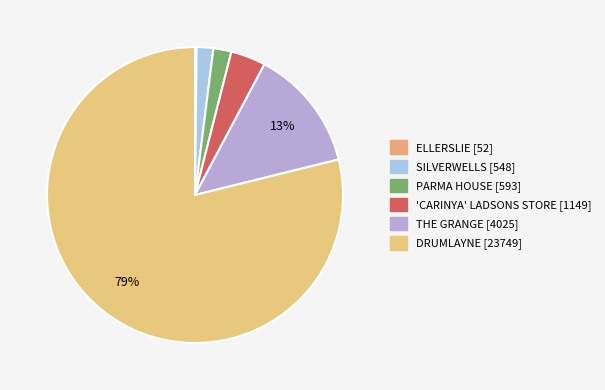

To the nearest percent, what is the difference between the largest and smallest slice percentages?

79%